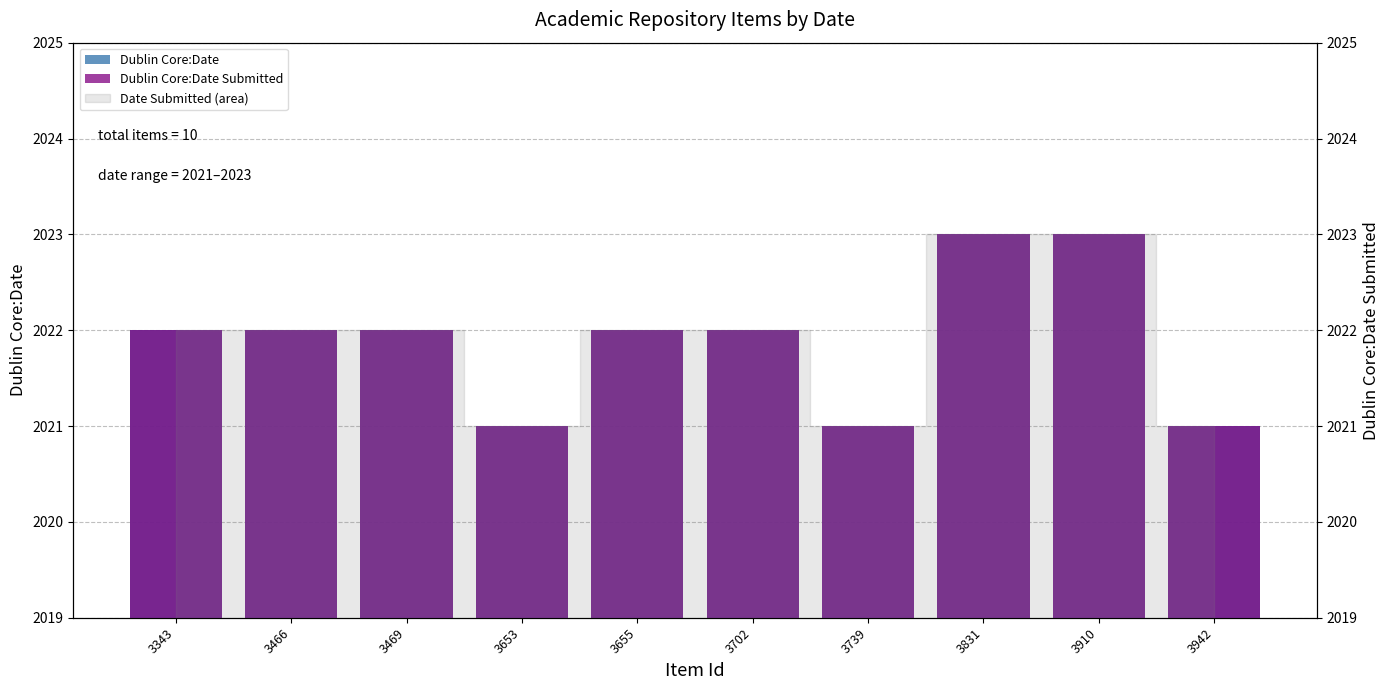

How many data points does each series have?

10